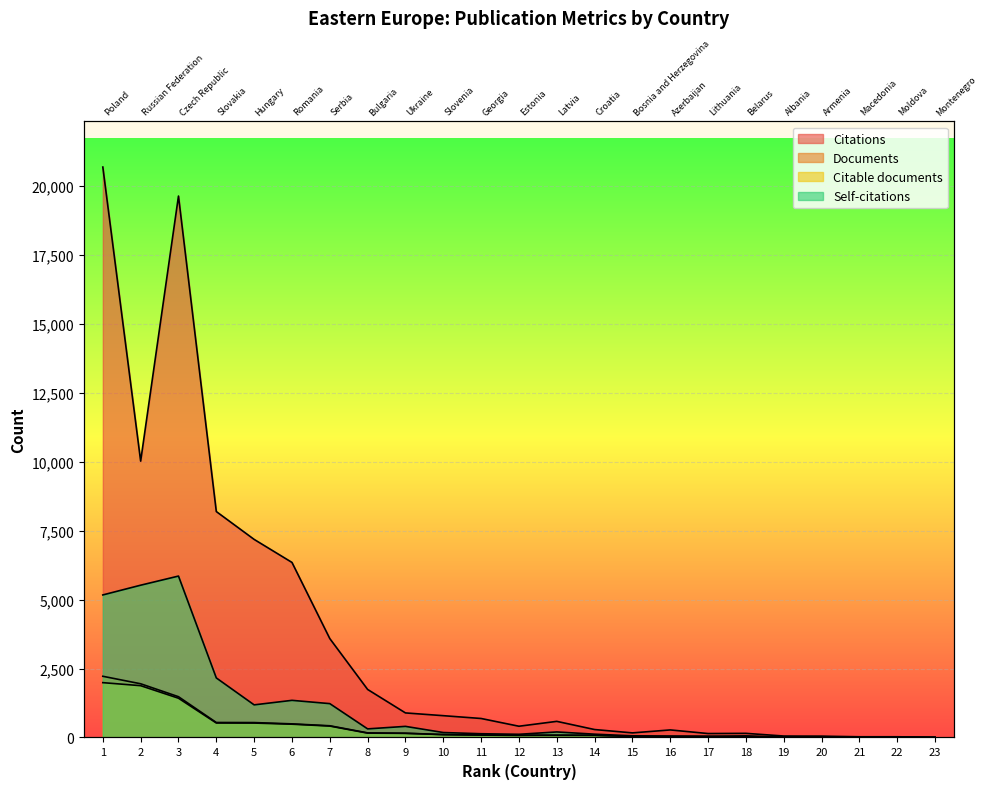

How many lines are shown in the chart?

4